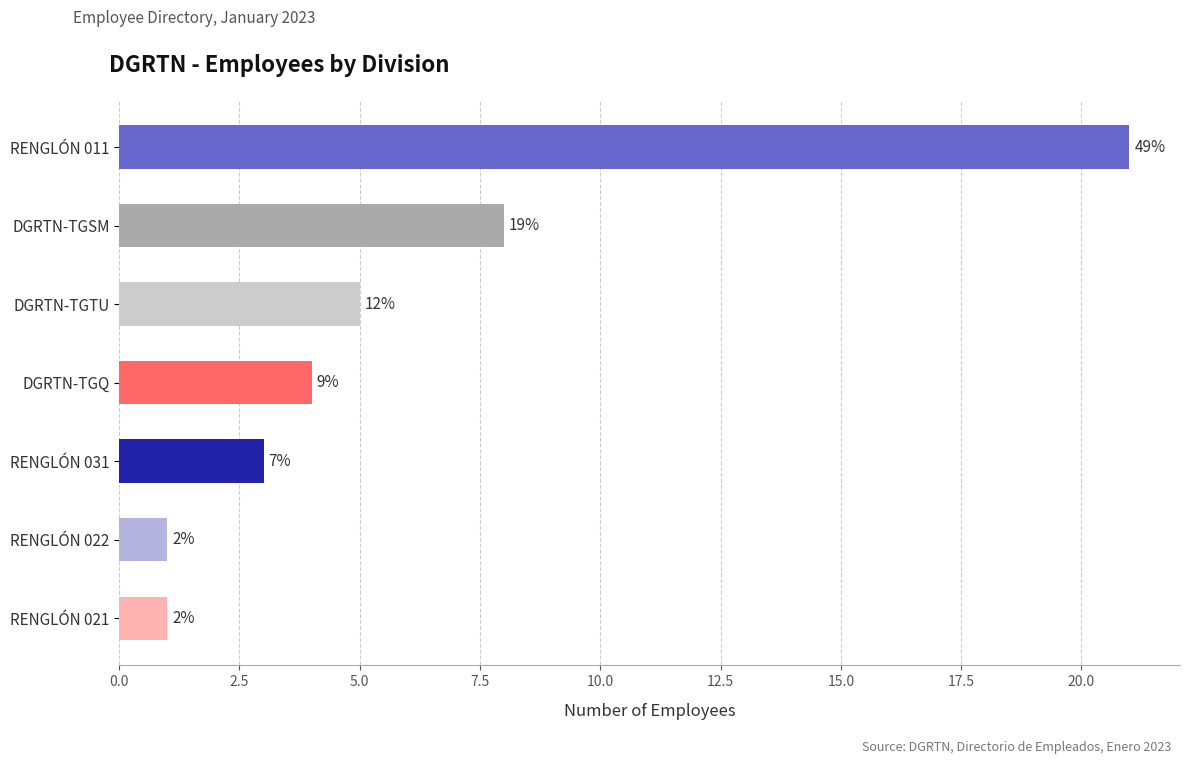

How many bars are there in total?

7